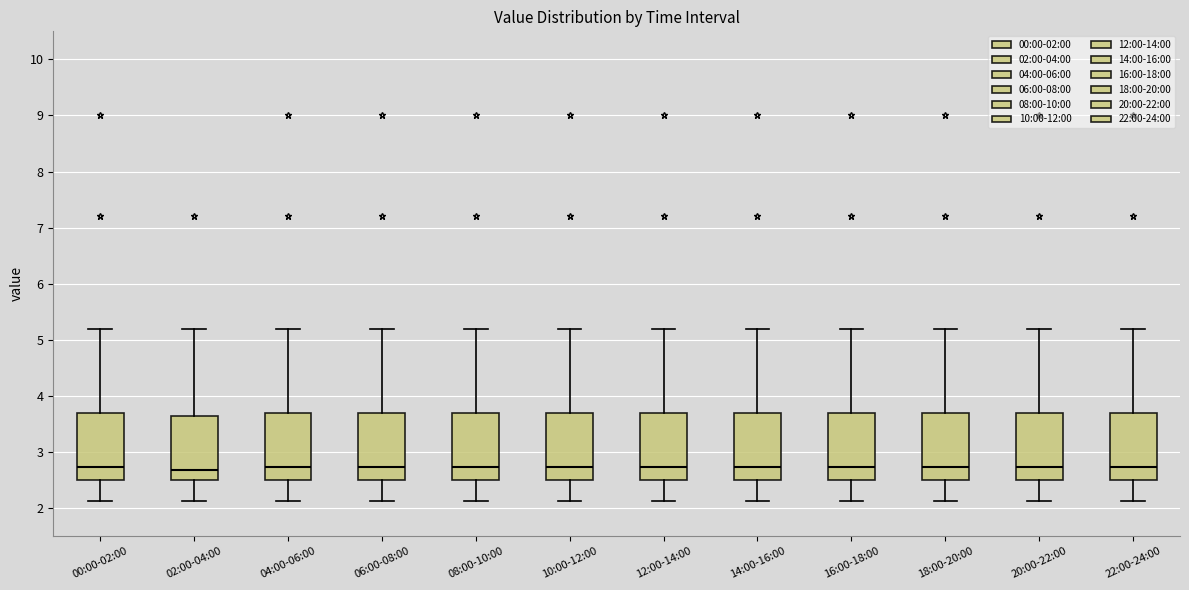

Reading left to right, transcribe this box plot: for each box, give where its median line is, the range the box spans, and where its two whiskers end, as read against the y-axis. The values are not printed on the chart, so give them approximately, as read against the axis.

00:00-02:00: median 2.7, box 2.5 to 3.7, whiskers 2.1 to 5.2
02:00-04:00: median 2.7, box 2.5 to 3.6, whiskers 2.1 to 5.2
04:00-06:00: median 2.7, box 2.5 to 3.7, whiskers 2.1 to 5.2
06:00-08:00: median 2.7, box 2.5 to 3.7, whiskers 2.1 to 5.2
08:00-10:00: median 2.7, box 2.5 to 3.7, whiskers 2.1 to 5.2
10:00-12:00: median 2.7, box 2.5 to 3.7, whiskers 2.1 to 5.2
12:00-14:00: median 2.7, box 2.5 to 3.7, whiskers 2.1 to 5.2
14:00-16:00: median 2.7, box 2.5 to 3.7, whiskers 2.1 to 5.2
16:00-18:00: median 2.7, box 2.5 to 3.7, whiskers 2.1 to 5.2
18:00-20:00: median 2.7, box 2.5 to 3.7, whiskers 2.1 to 5.2
20:00-22:00: median 2.7, box 2.5 to 3.7, whiskers 2.1 to 5.2
22:00-24:00: median 2.7, box 2.5 to 3.7, whiskers 2.1 to 5.2